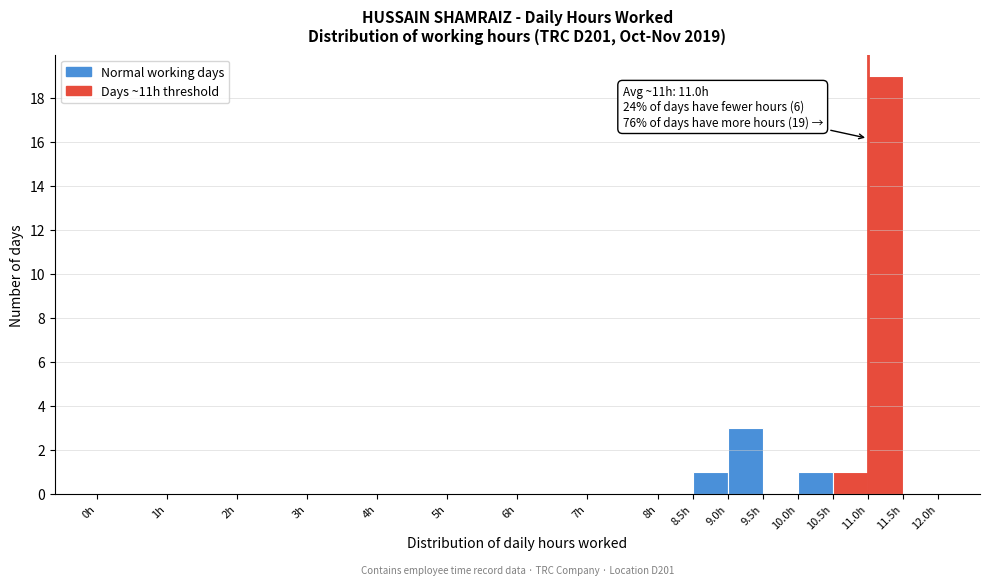

Over which range of the x-axis is the bar tallest?

11.0 to 11.5